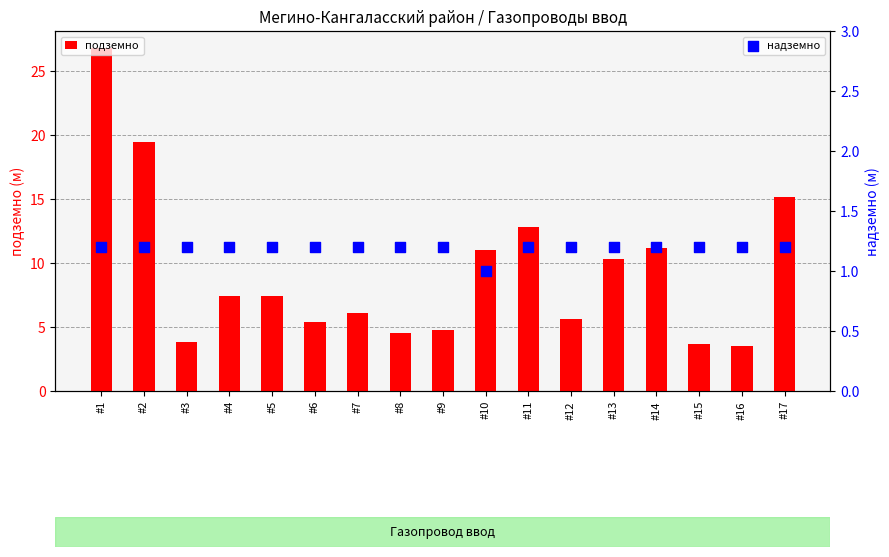

What is the total value across all series at #2?

20.7